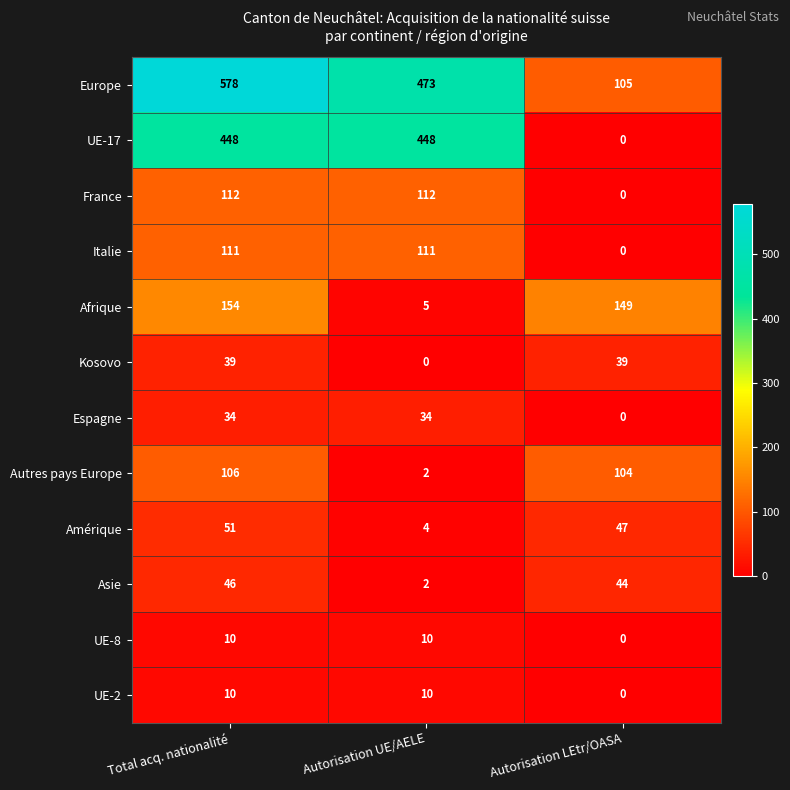

True or false: Italie has a value of -47 at Autorisation LEtr/OASA.

False